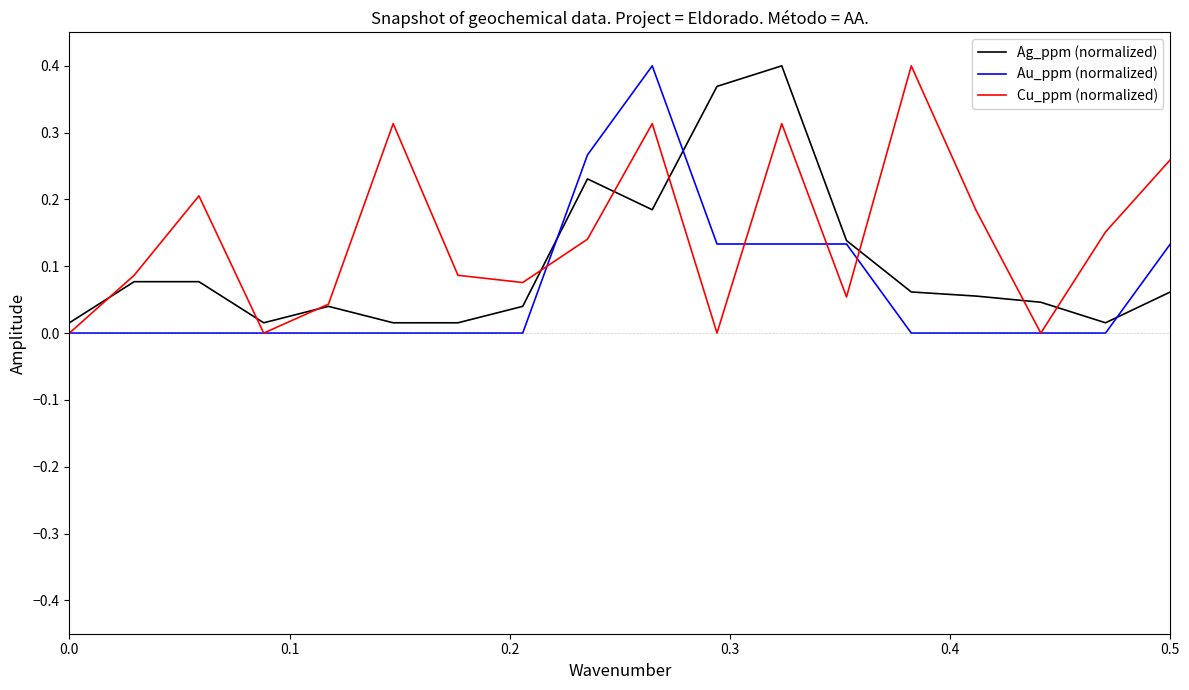

List the series in order of their overall mean, highest first.

Cu_ppm (normalized), Ag_ppm (normalized), Au_ppm (normalized)